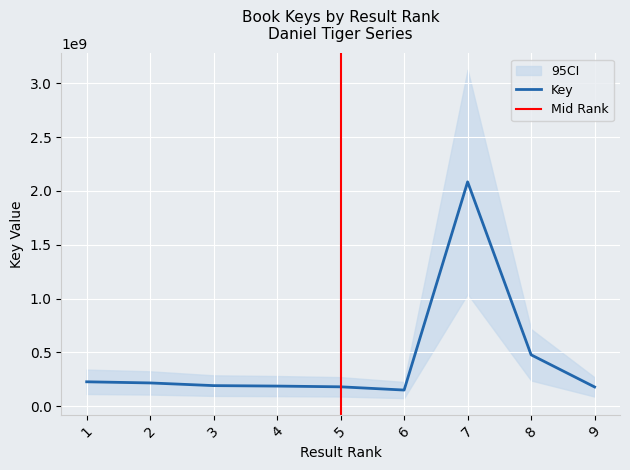

What is the value of the 2nd point from the left?

216160807